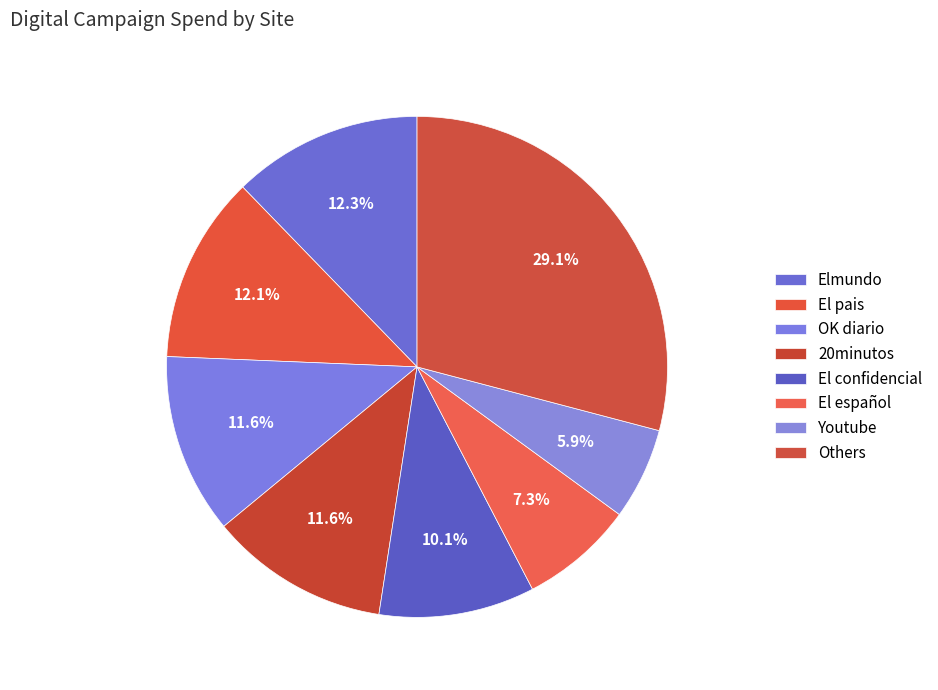

Count the number of slices in the pie.

8